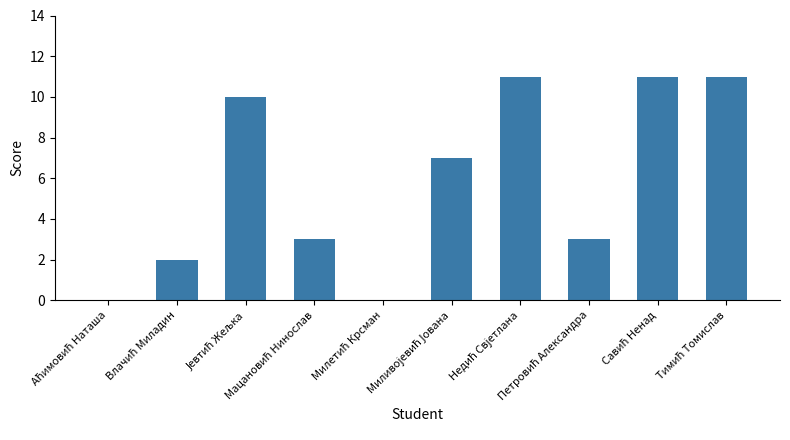

What is the sum of all values?

58